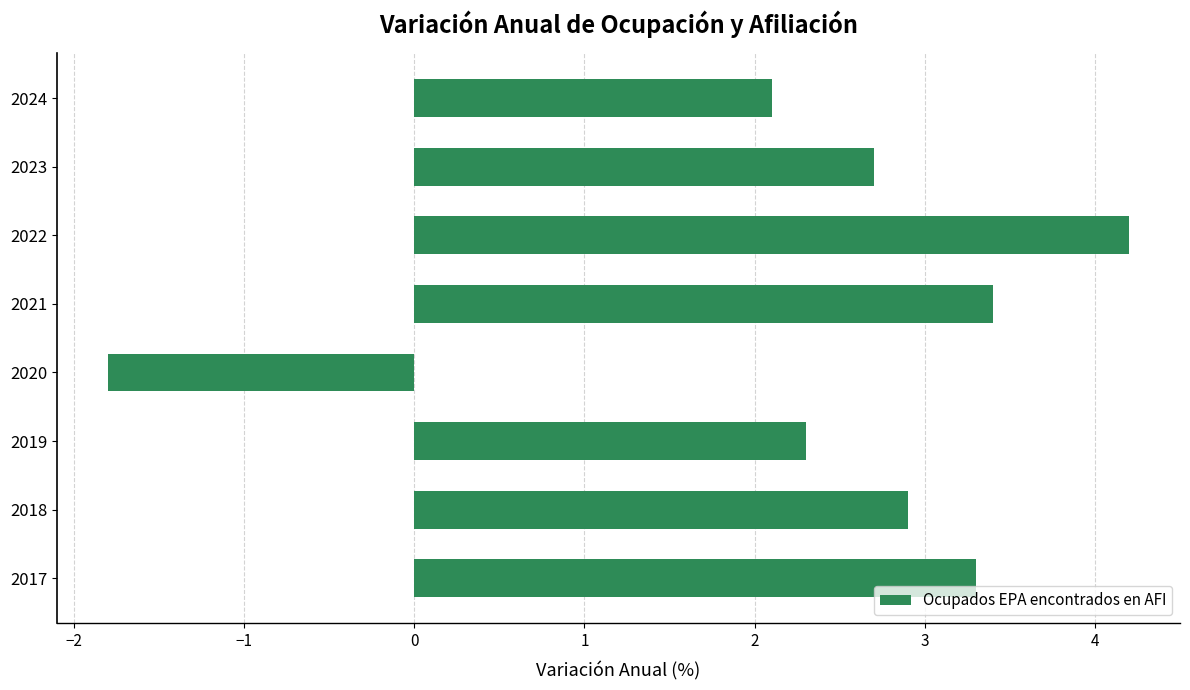

How many values are below zero?

1